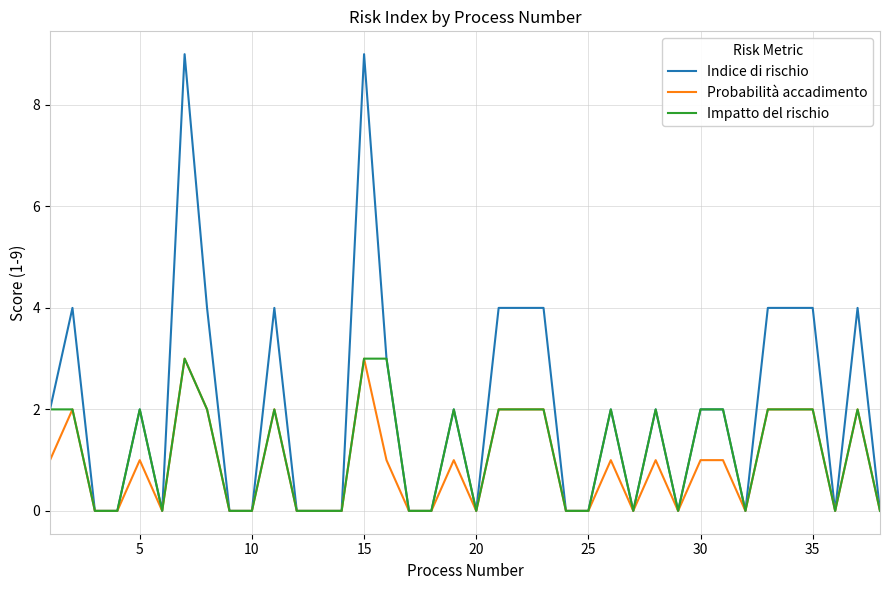

Which series has the widest spread of values?

Indice di rischio